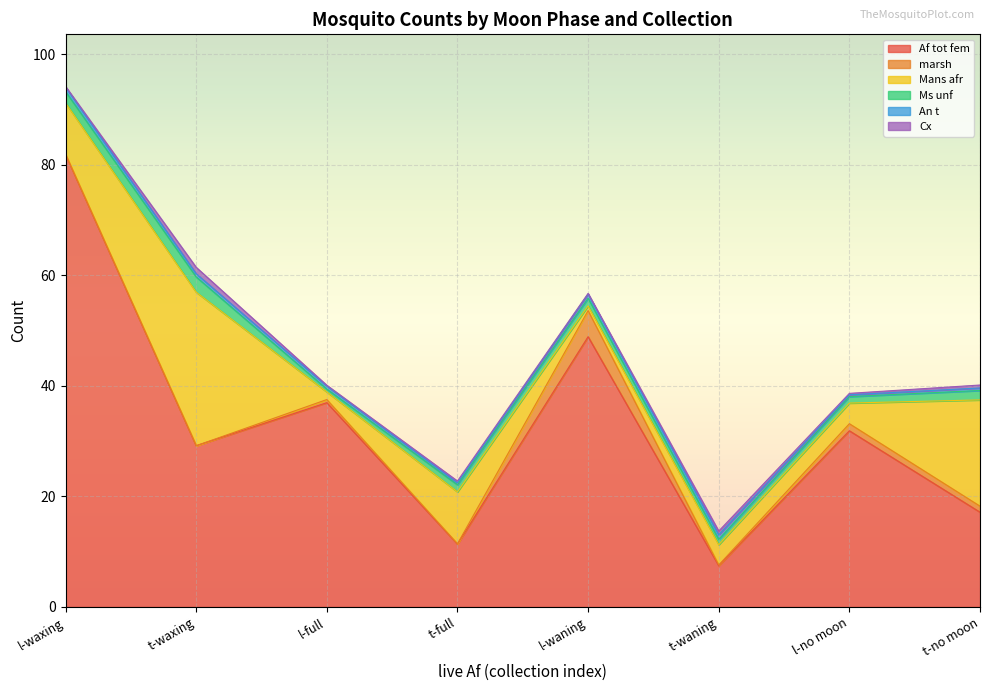

At how many categories does at least one series exceed 13?

6